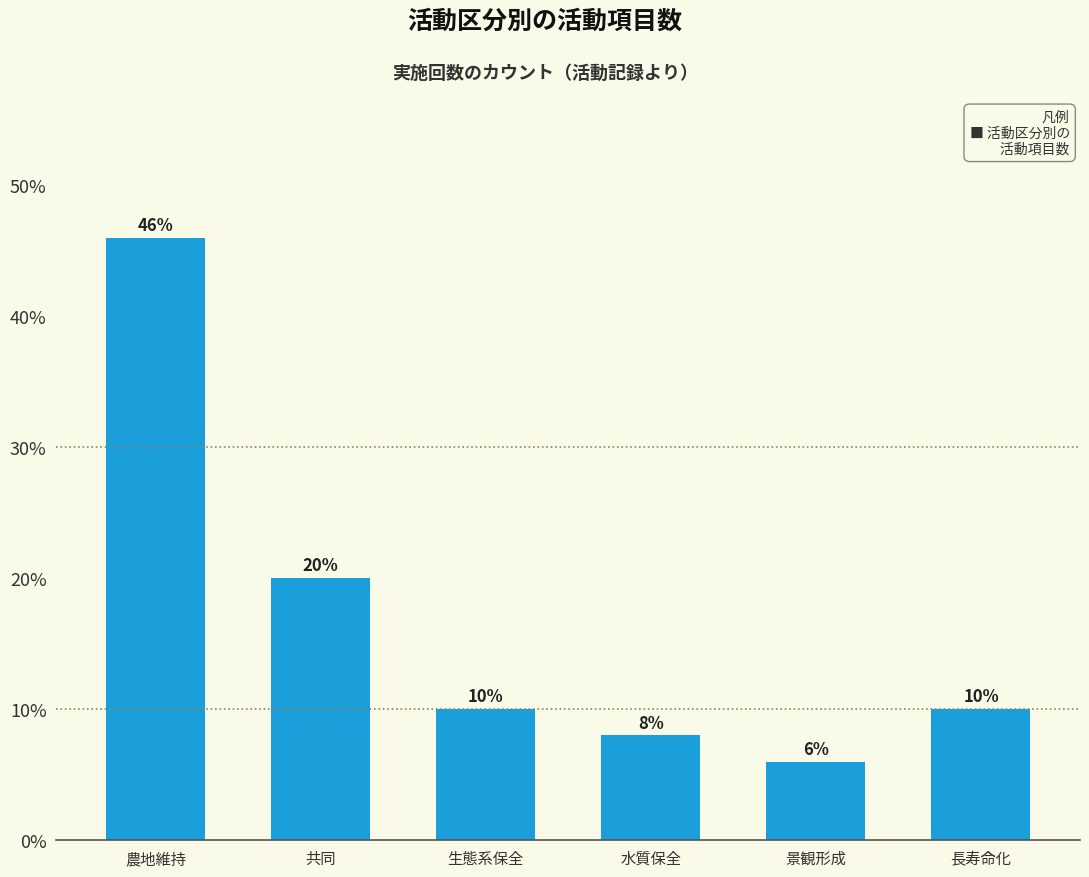

What is the greatest value displayed?

0.5